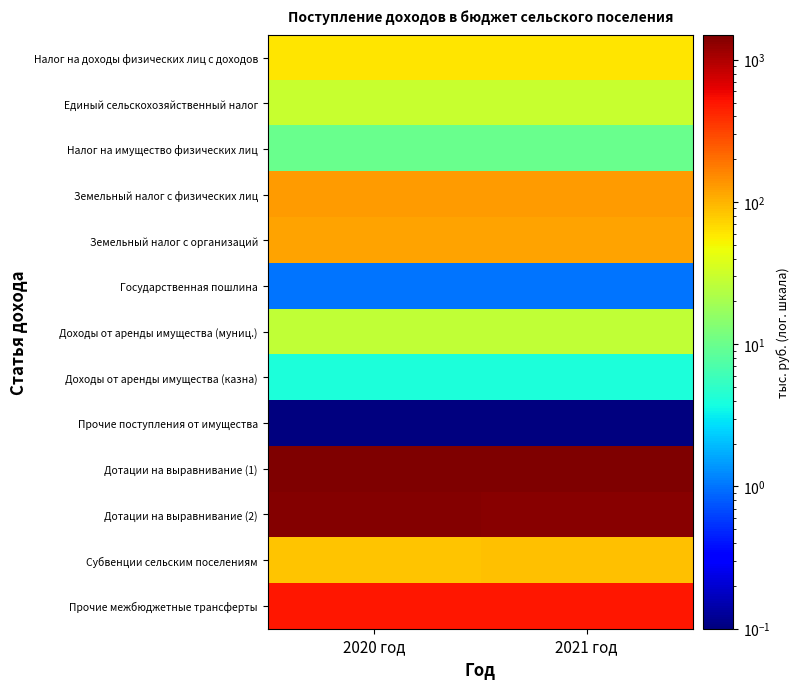

At how many categories does at least one series exceed 263?

2